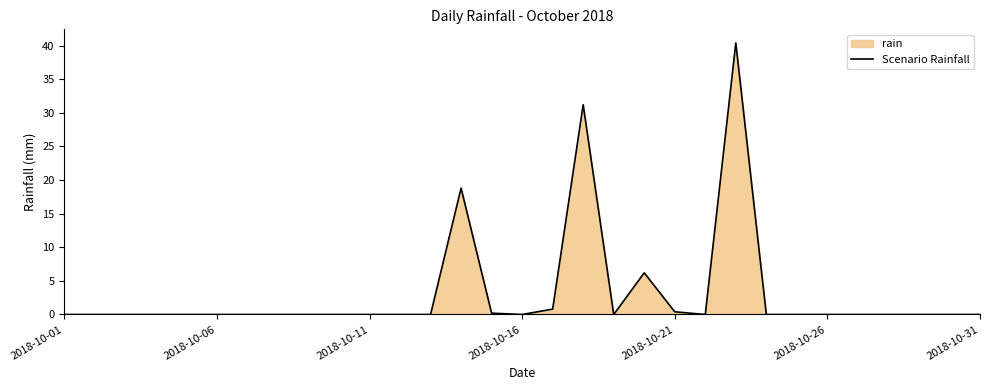

The value at 2018-10-01 is 24.8. True or false?

False